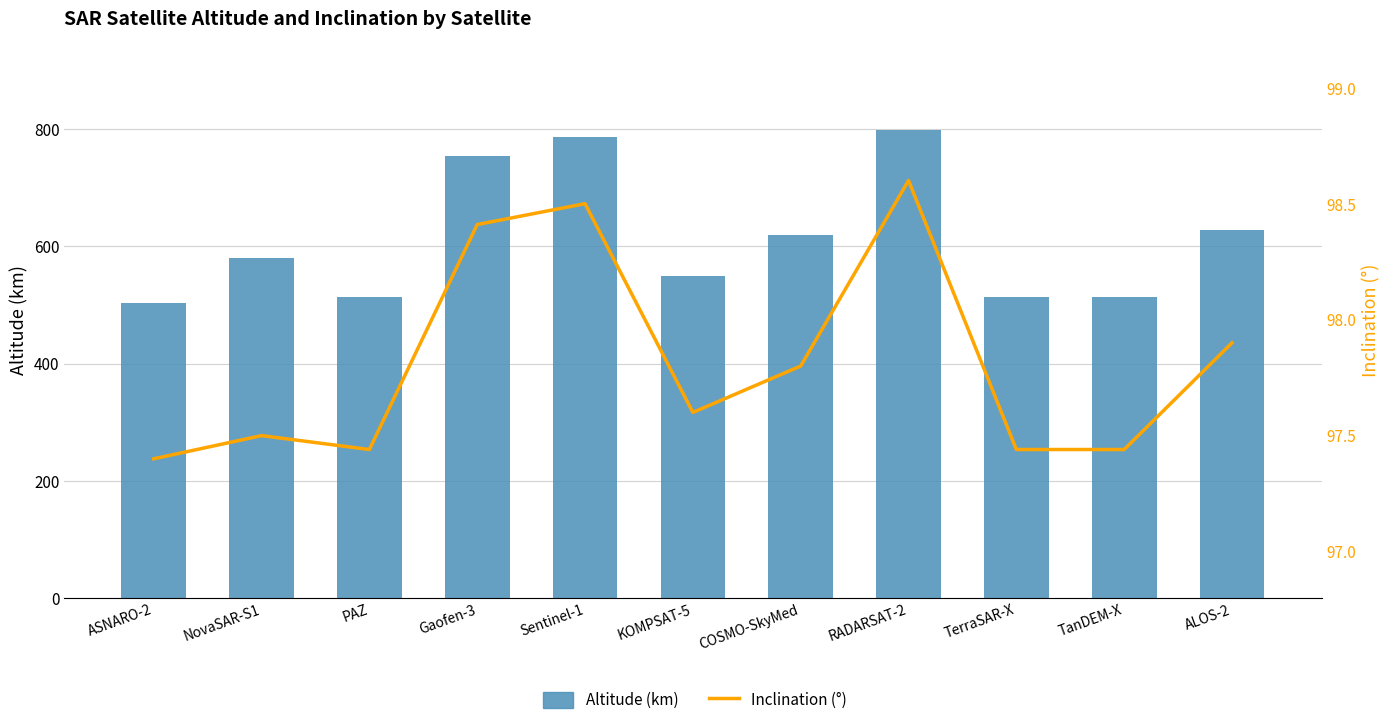

Reading left to right, extract all data points from this chart.

Altitude: ASNARO-2=504.0	NovaSAR-S1=580.0	PAZ=514.0	Gaofen-3=755.0	Sentinel-1=786.0	KOMPSAT-5=550.0	COSMO-SkyMed=620.0	RADARSAT-2=798.0	TerraSAR-X=514.0	TanDEM-X=514.0	ALOS-2=628.0
Inclination: ASNARO-2=97.4	NovaSAR-S1=97.5	PAZ=97.4	Gaofen-3=98.4	Sentinel-1=98.5	KOMPSAT-5=97.6	COSMO-SkyMed=97.8	RADARSAT-2=98.6	TerraSAR-X=97.4	TanDEM-X=97.4	ALOS-2=97.9